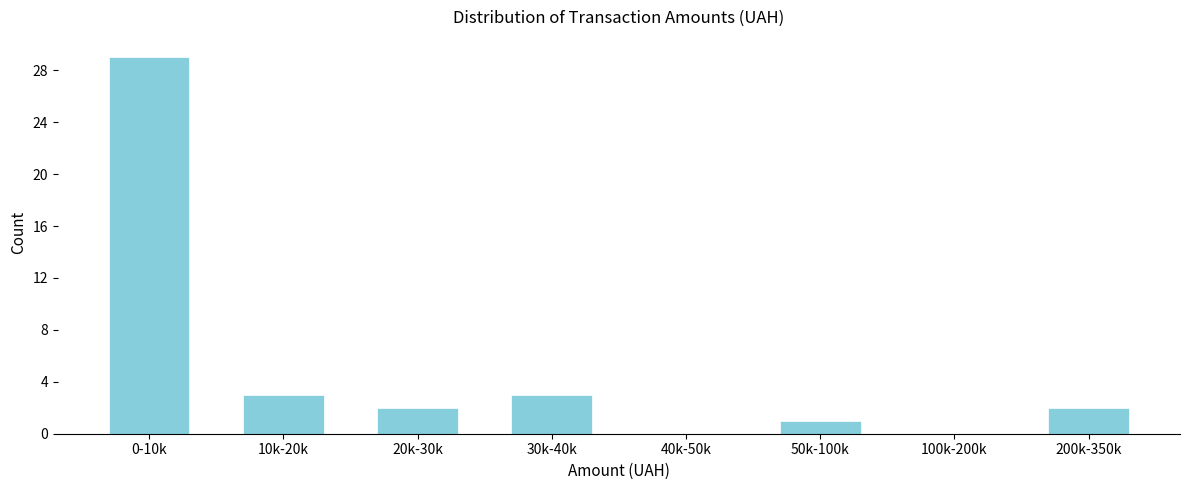

Reading left to right, what are all the values shown in this chart?

0-10k=29	10k-20k=3	20k-30k=2	30k-40k=3	40k-50k=0	50k-100k=1	100k-200k=0	200k-350k=2